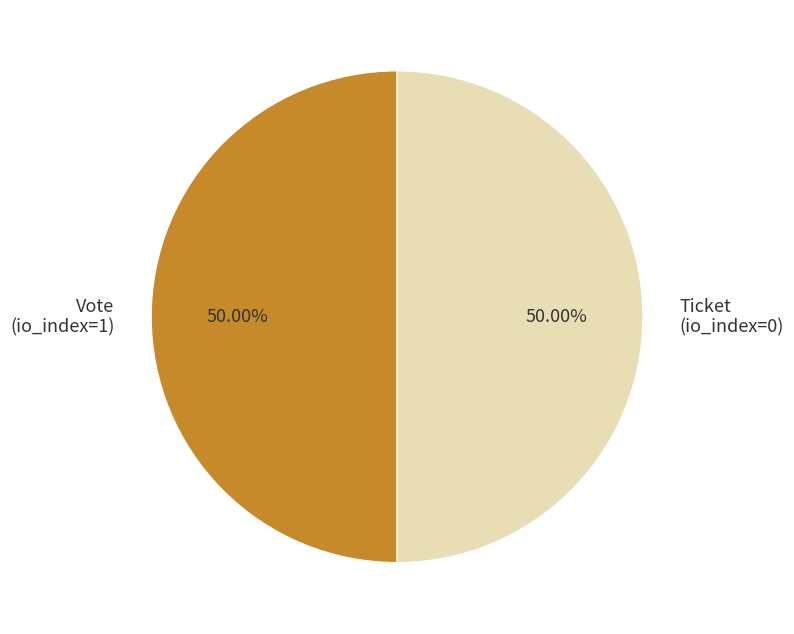

To the nearest percent, what is the combined percentage of Ticket and Vote?

100%